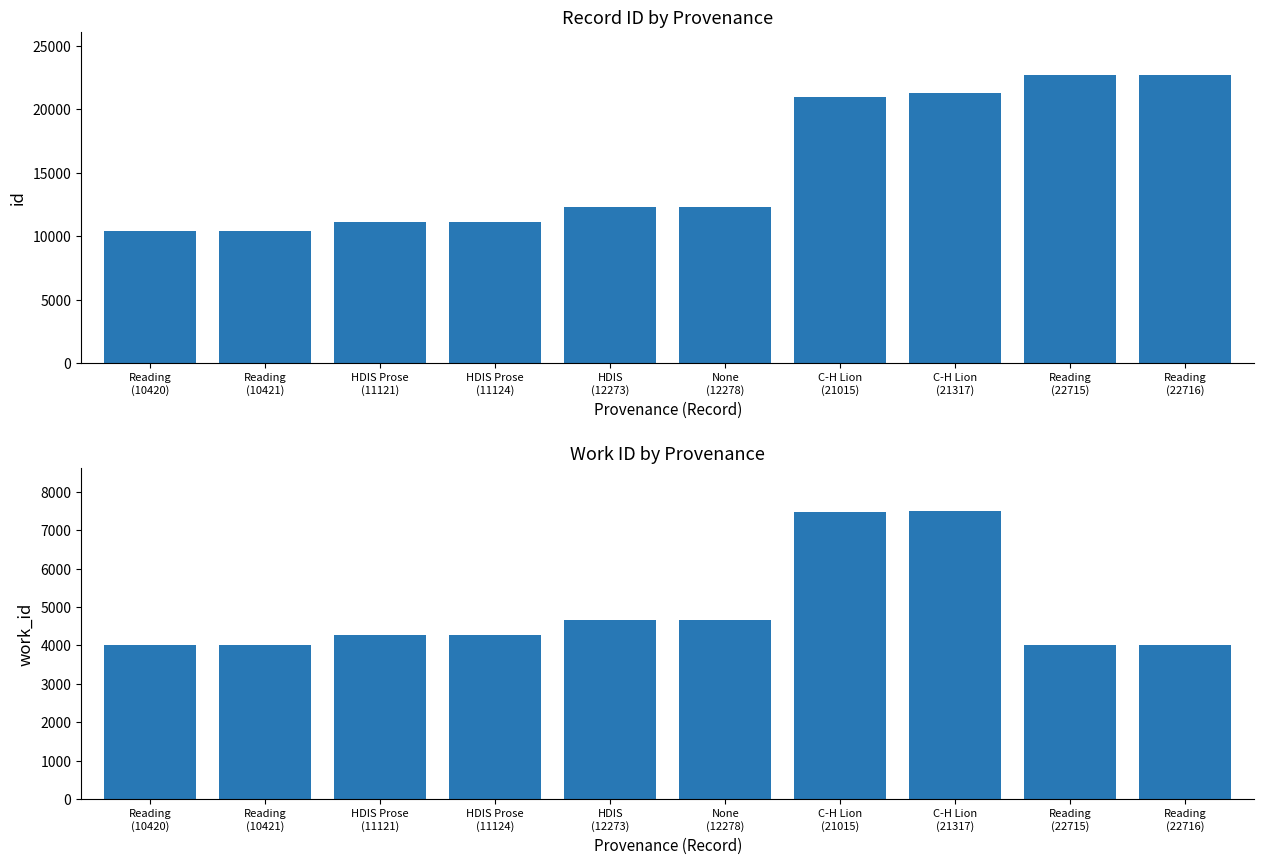

Is it true that id equals 10420 at Reading
(10420)?

True